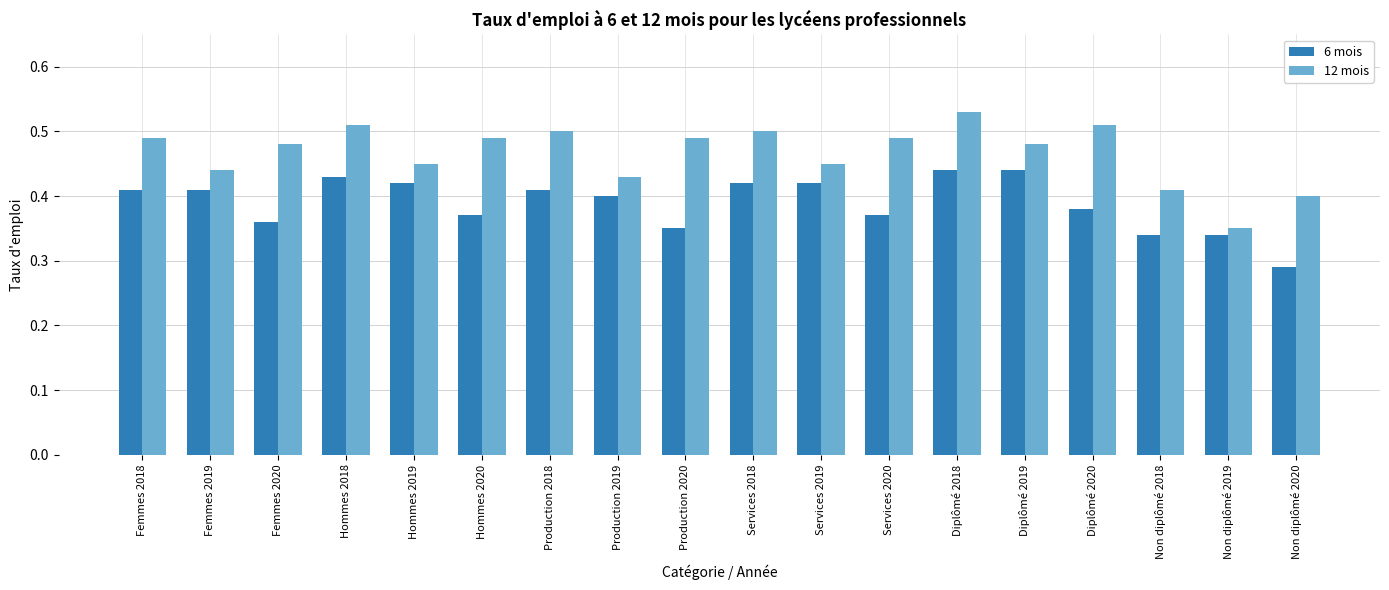

How many 6 mois values are between 0 and 1?

18